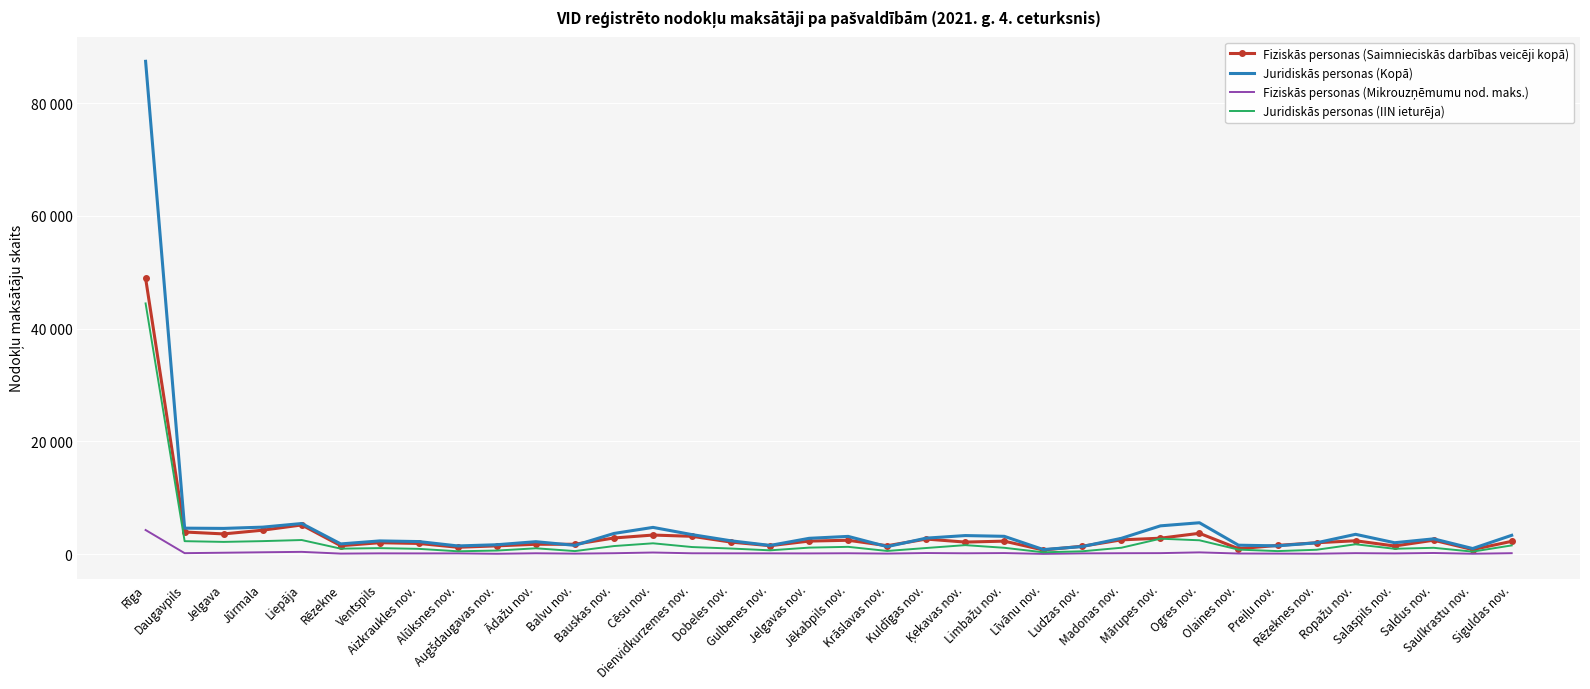

True or false: Juridiskās personas (Kopā) and Juridiskās personas (IIN ieturēja) cross at least once.

False